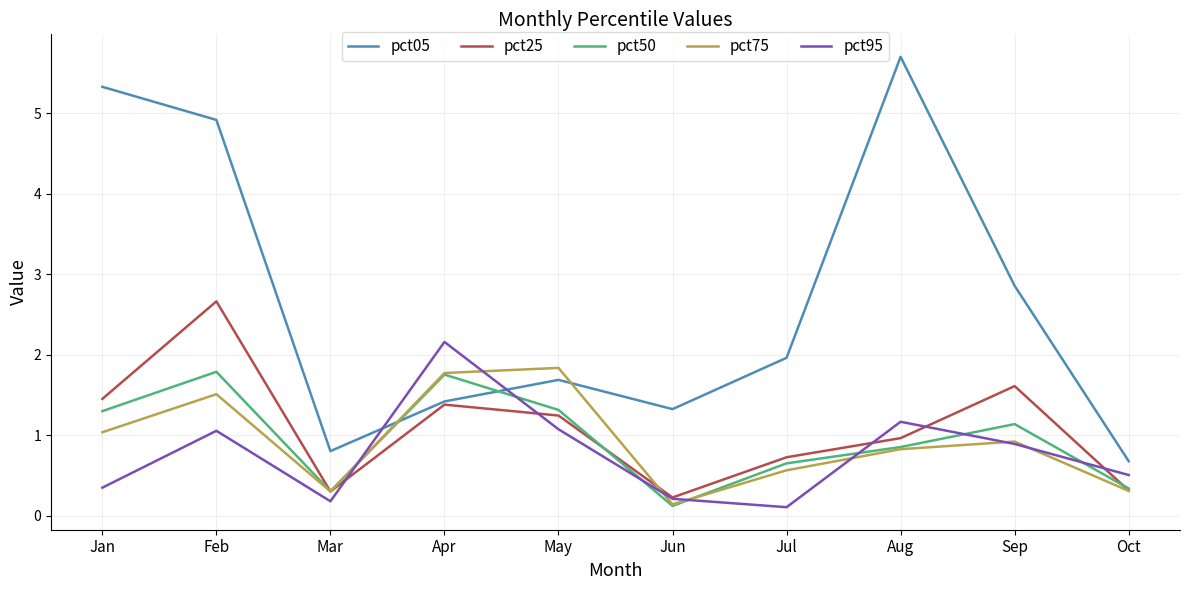

How many series are shown in this chart?

5